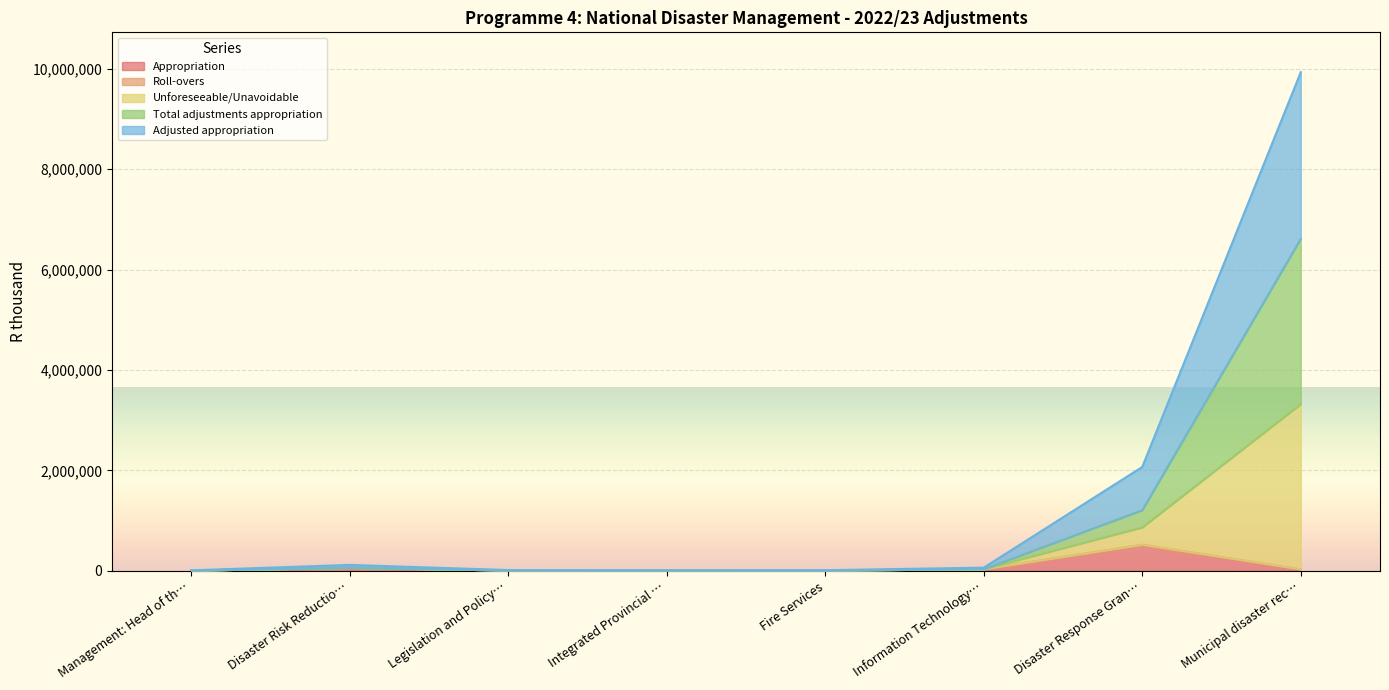

Read the Appropriation value at Management: Head of th…, to the nearest 10.

4050